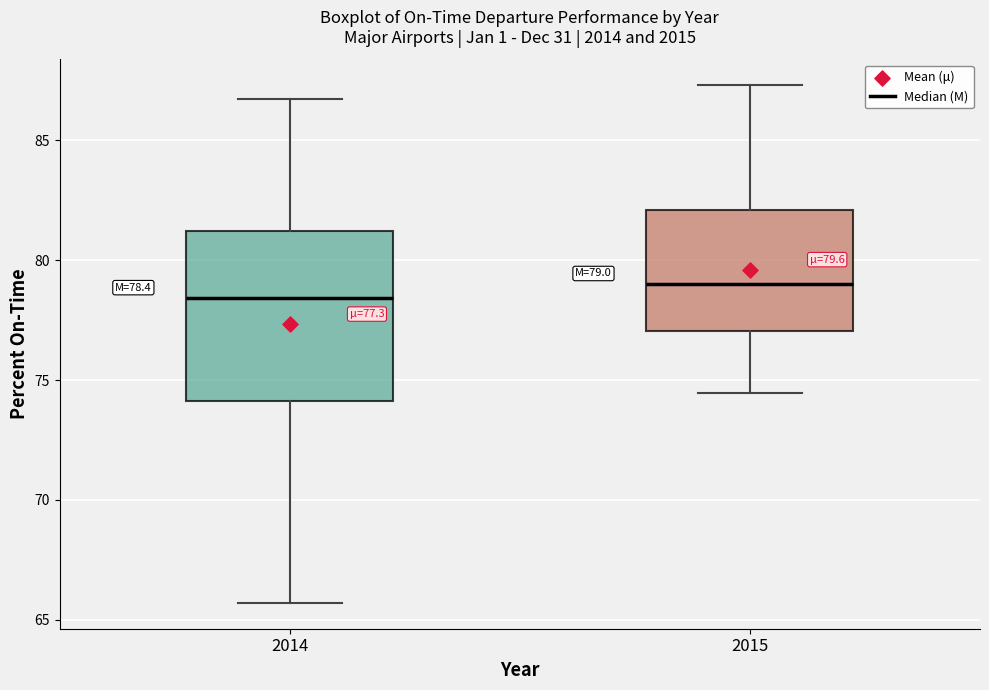

Which box has the lowest median line?

2014